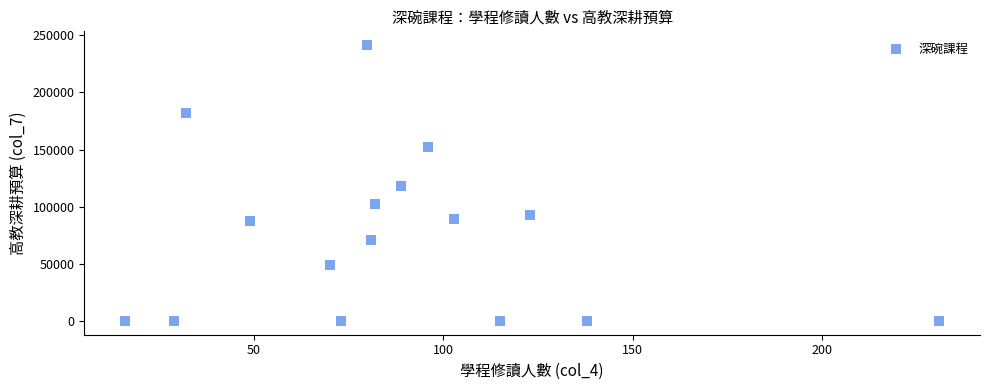

What is the range of X values (max minus min)?

215